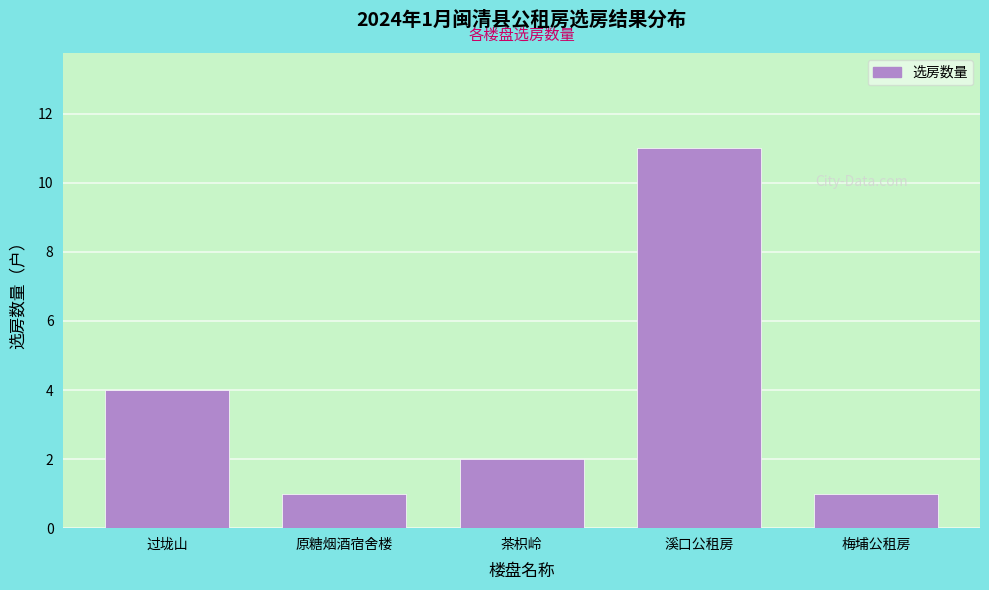

Reading left to right, extract all data points from this chart.

4	1	2	11	1